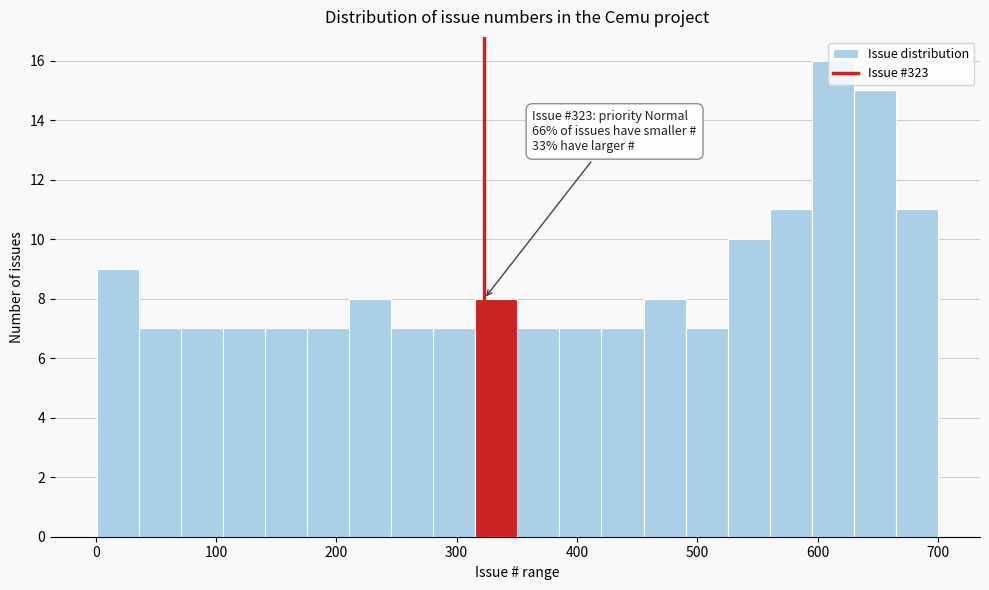

Read against the x-axis, roughly where is the centre of the tallest bar?

610